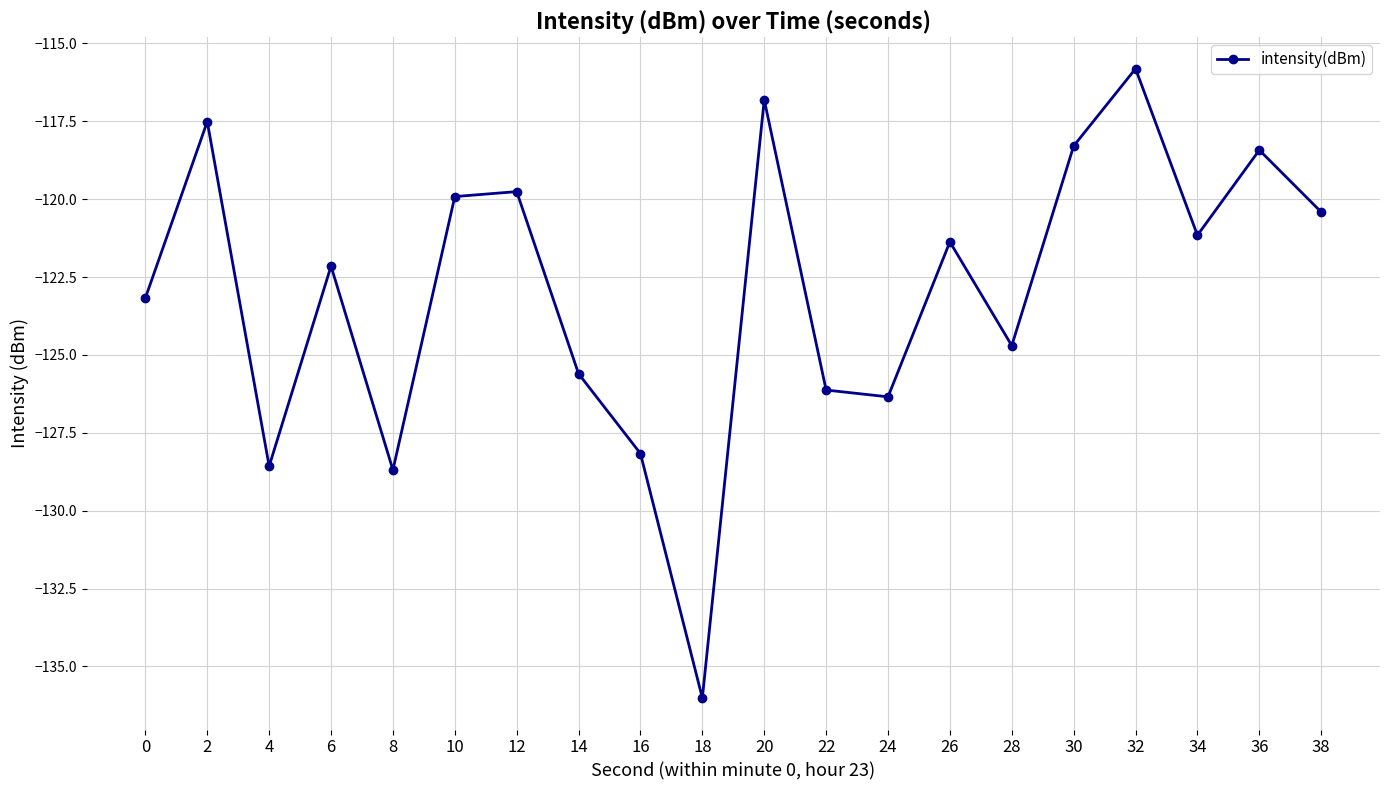

How many points are higher than both their immediate neighbors (excluding endpoints)?

7